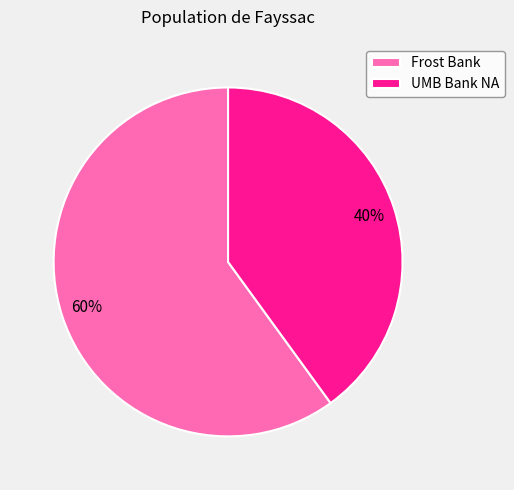

Do Frost Bank and UMB Bank NA together represent more than half of the pie?

Yes